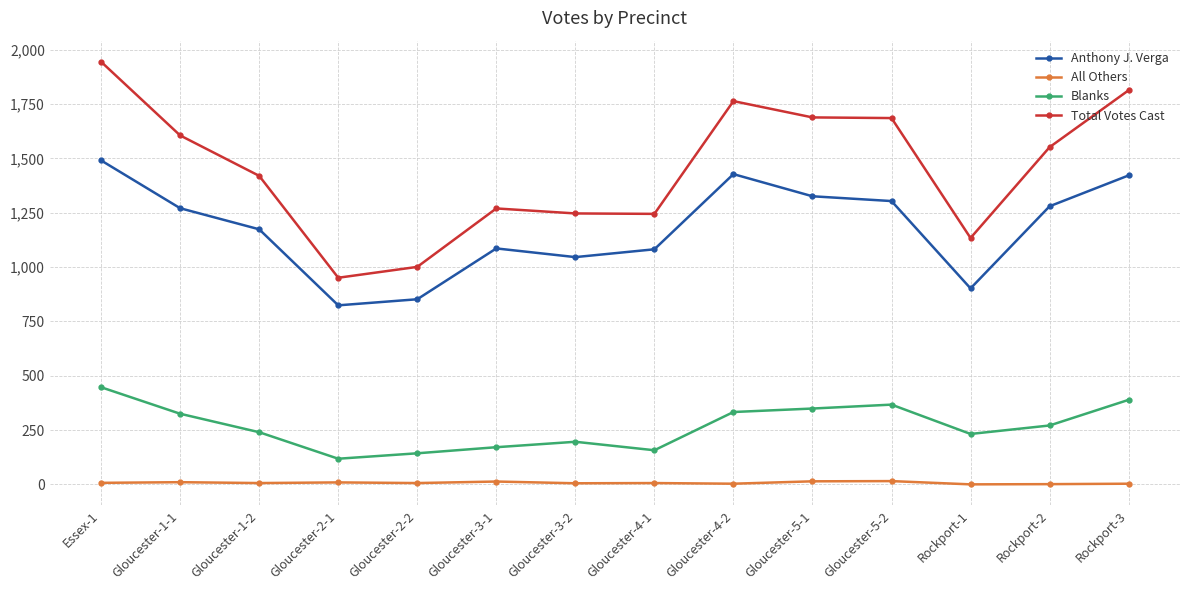

What is the total value across all series at Essex-1?

3890